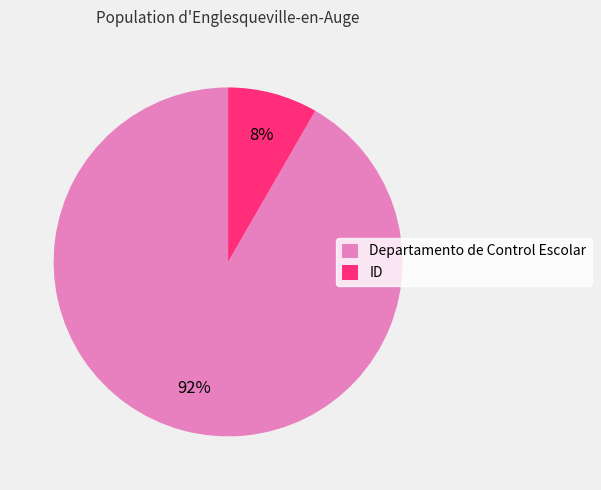

To the nearest percent, what is the average slice percentage?

50%